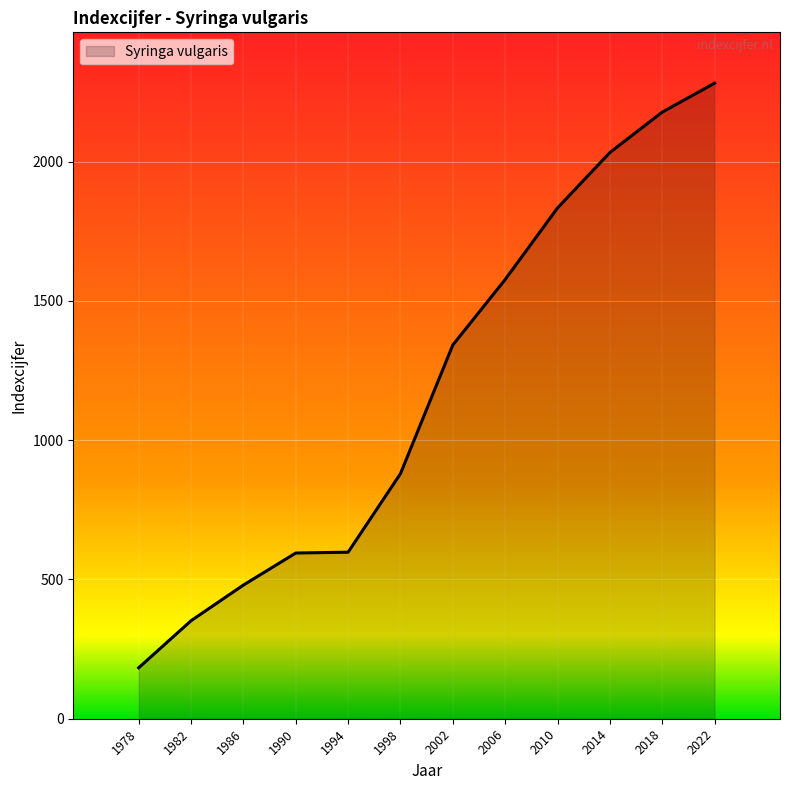

The chart shows a value of 3677 at 2018. True or false?

False